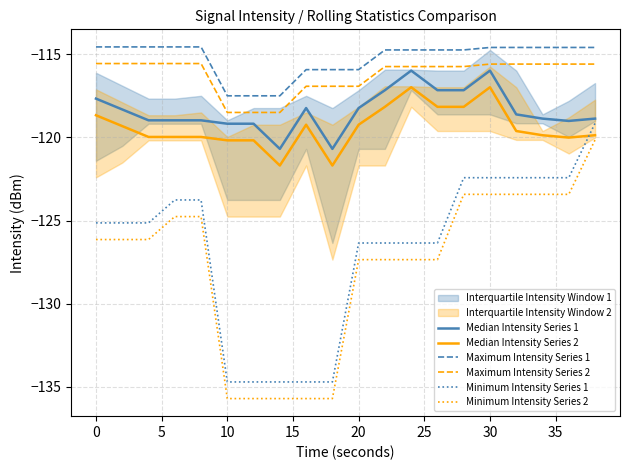

What is the value of the Minimum Intensity Series 2 point at the 3rd from the left?

-126.1